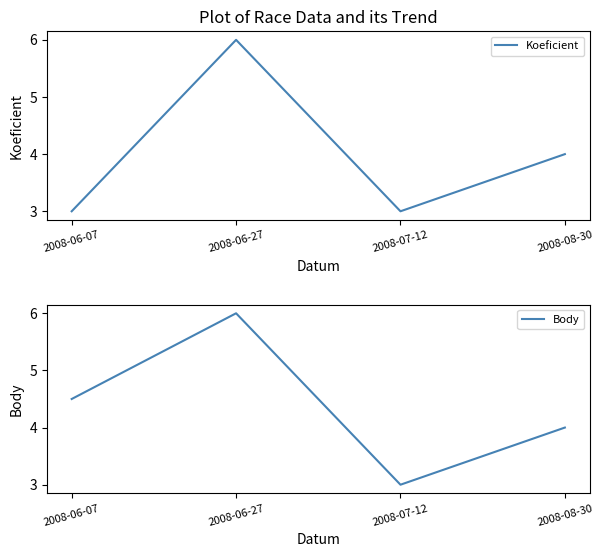

What is the difference between the second highest and second lowest values in the Koeficient series?

1